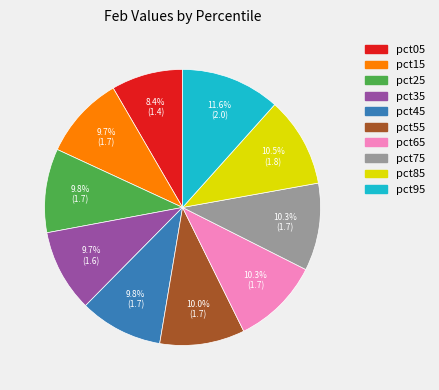

Is it true that pct95 is 18% of the pie?

False